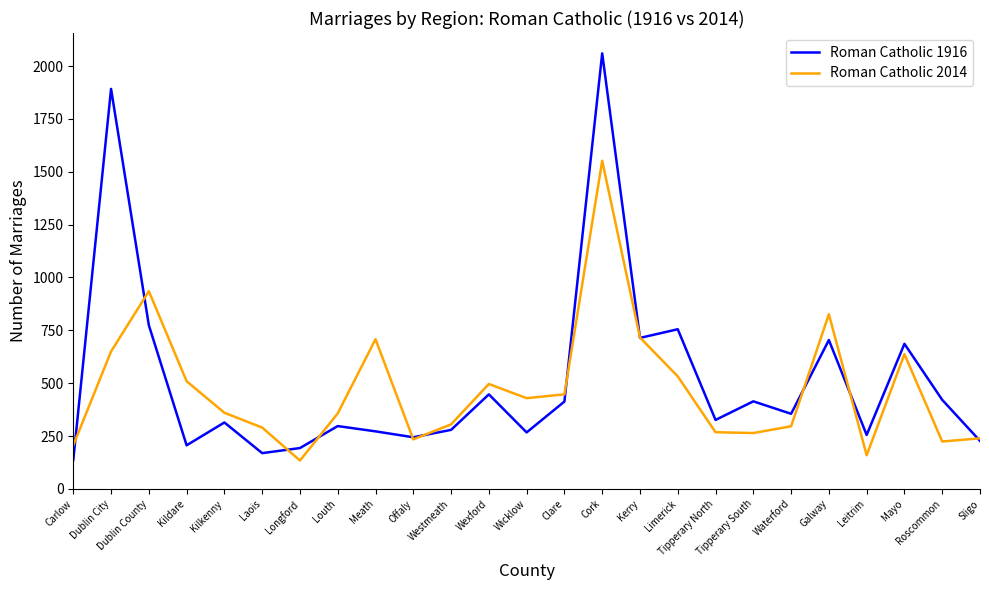

What is the maximum value shown in the chart?

2060